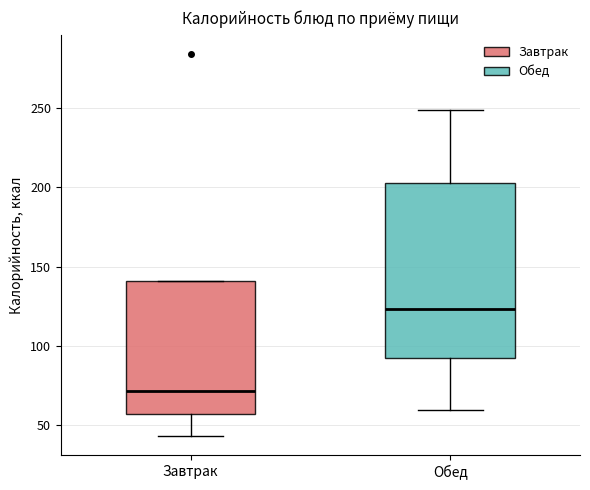

Comparing the boxes themselves (not the whiskers), which one is the tallest?

Обед